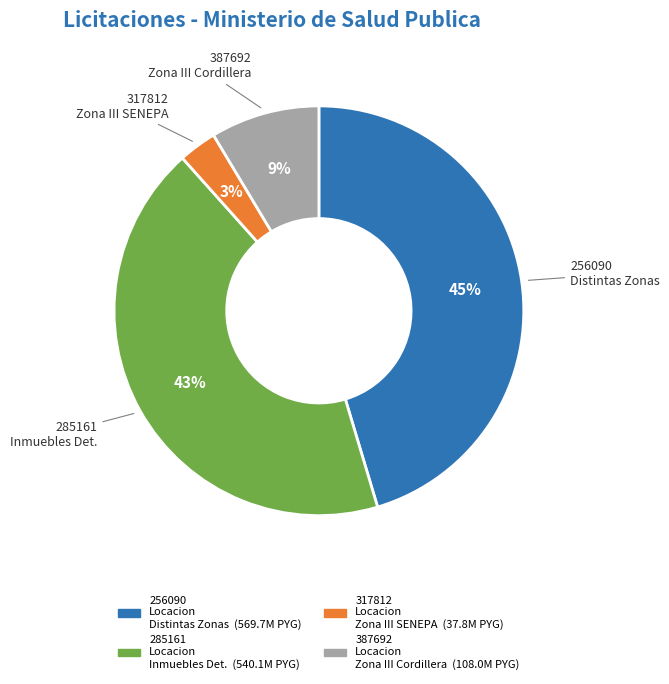

To the nearest percent, what is the average slice percentage?

25%